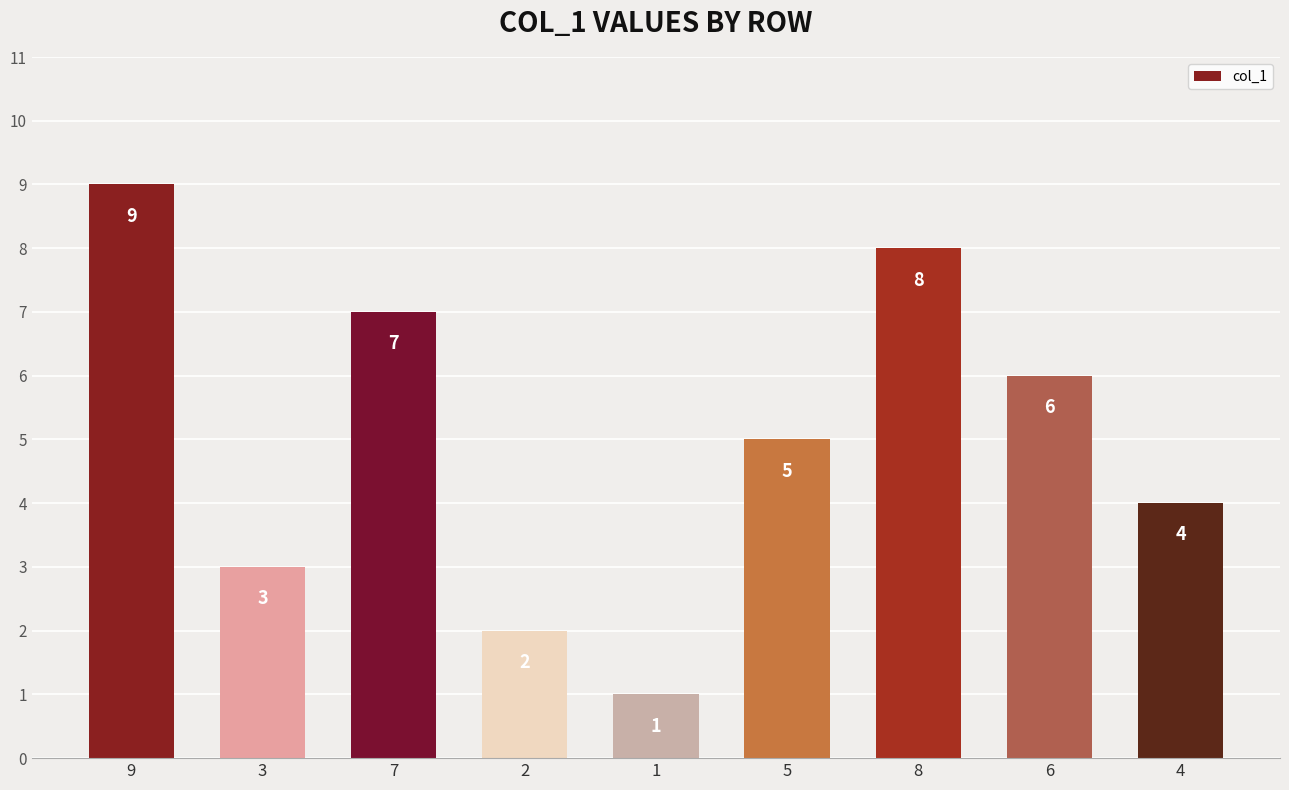

The chart shows a value of 2 at 1. True or false?

False